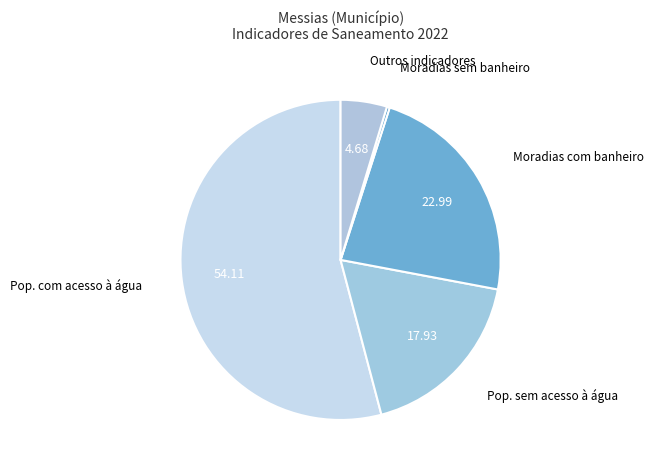

Does Outros indicadores represent more than half of the total?

No